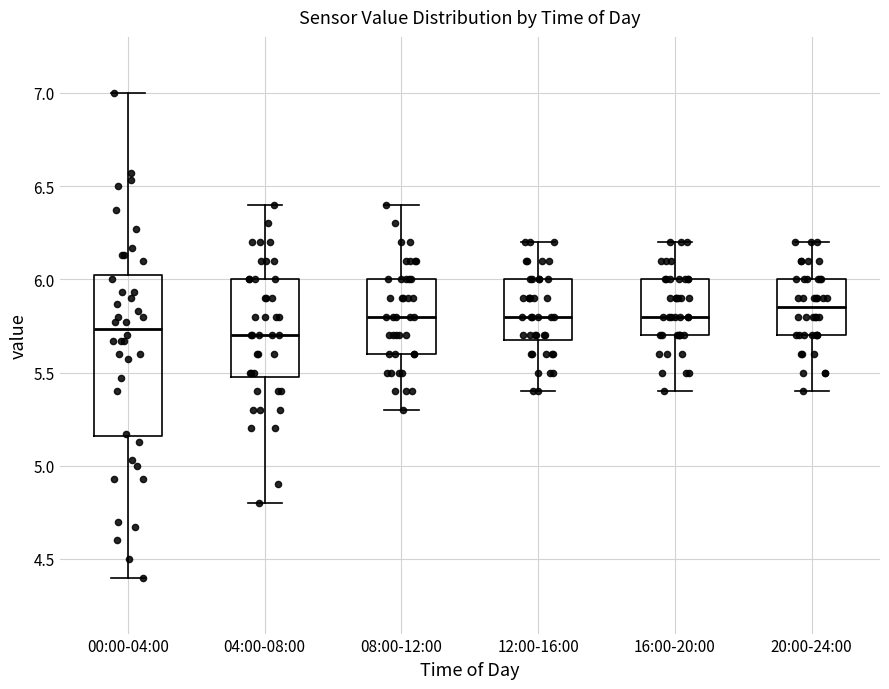

Comparing the boxes themselves (not the whiskers), which one is the tallest?

00:00-04:00